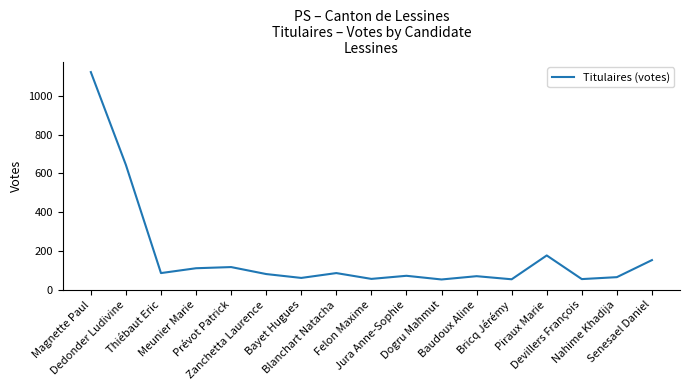

Which label corresponds to the largest value in the chart?

Magnette Paul